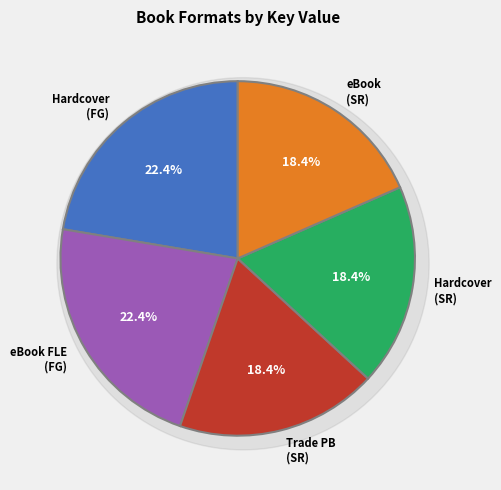

Count the number of slices in the pie.

5